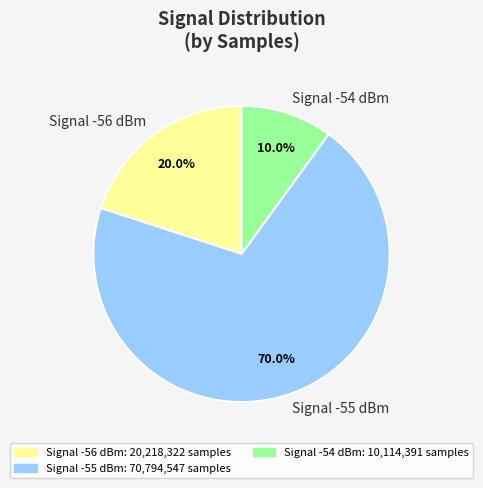

Is there any slice that represents more than half of the pie?

Yes